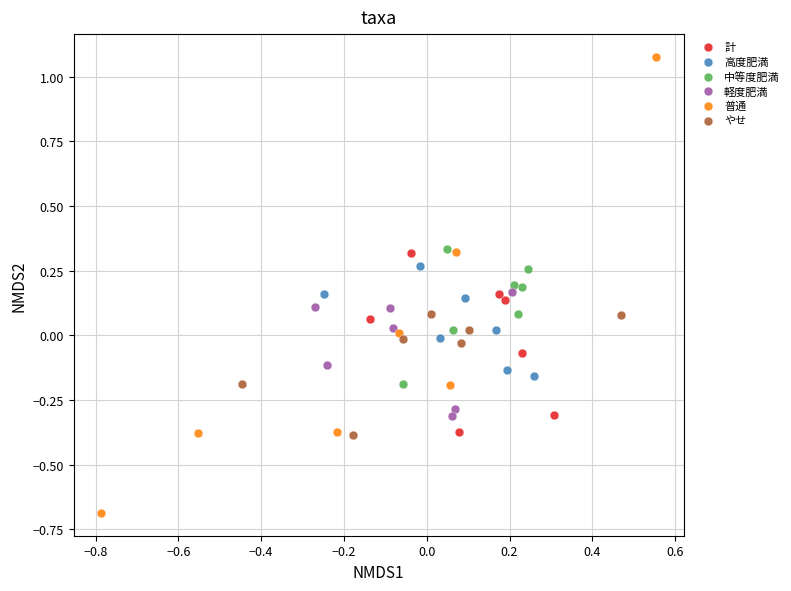

Which series has the largest Y range (max minus min)?

普通